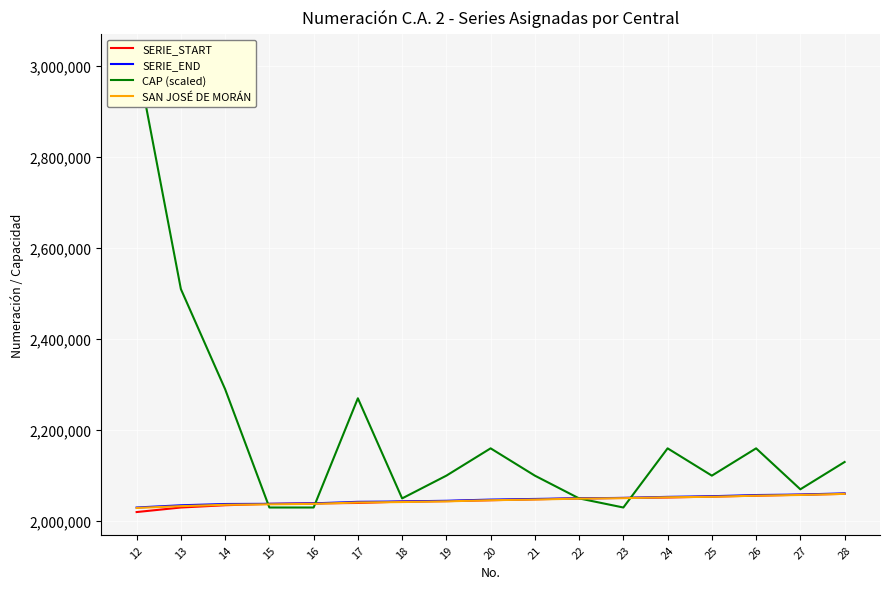

What is the sum of the SERIE_END values at 22 and 25?

4105098